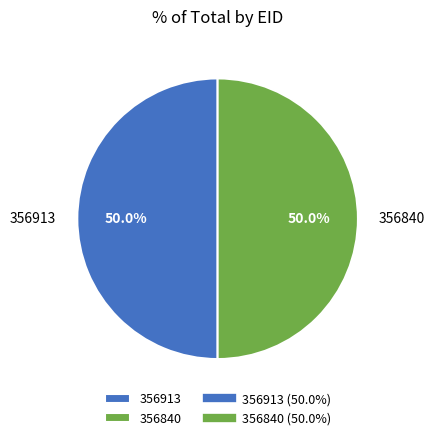

Do 356913 and 356840 together represent more than half of the pie?

Yes